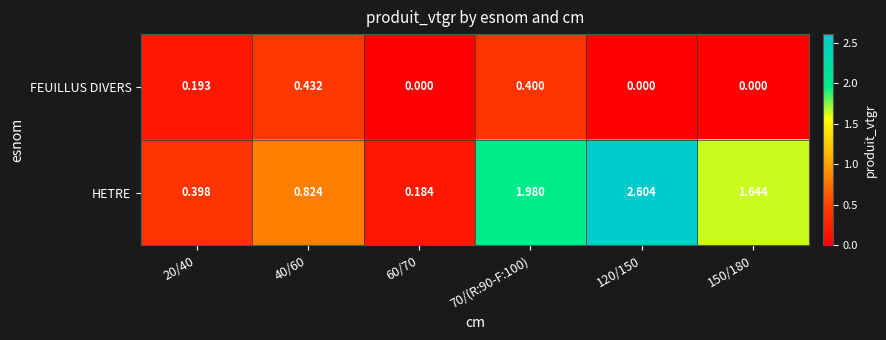

Rank the series at 40/60 from highest to lowest value.

HETRE, FEUILLUS DIVERS